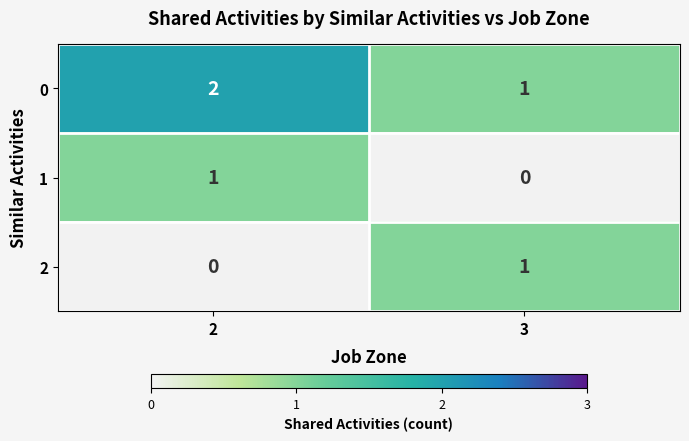

At which label does 0 reach its minimum?

3